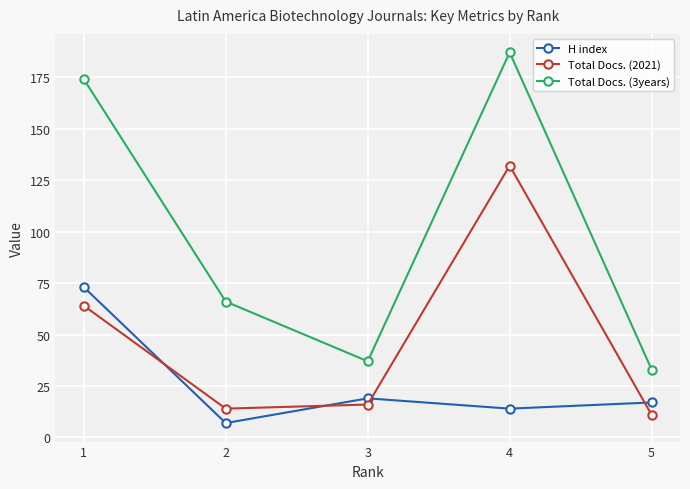

List the series in order of their overall mean, highest first.

Total Docs. (3years), Total Docs. (2021), H index